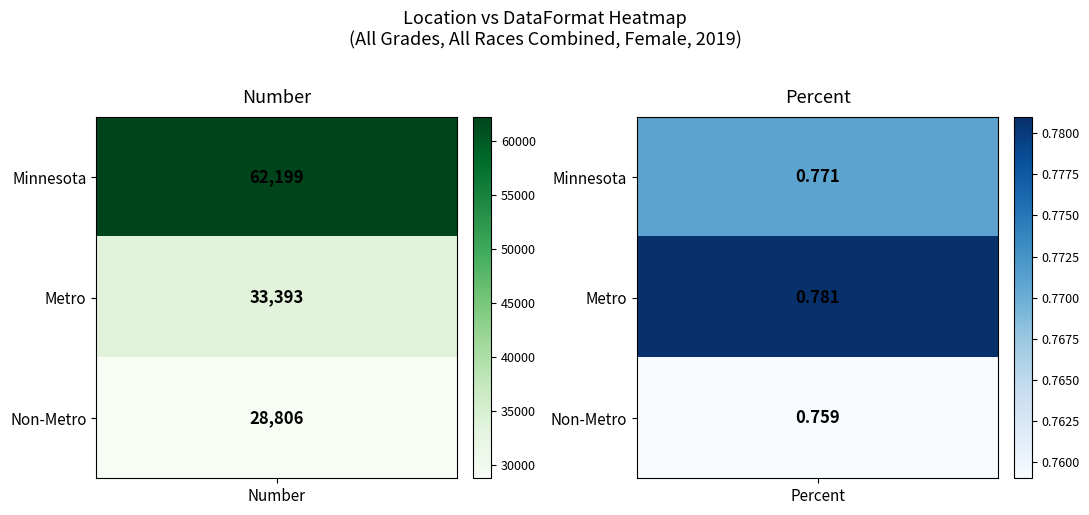

At which category is the sum across all series the highest?

Number